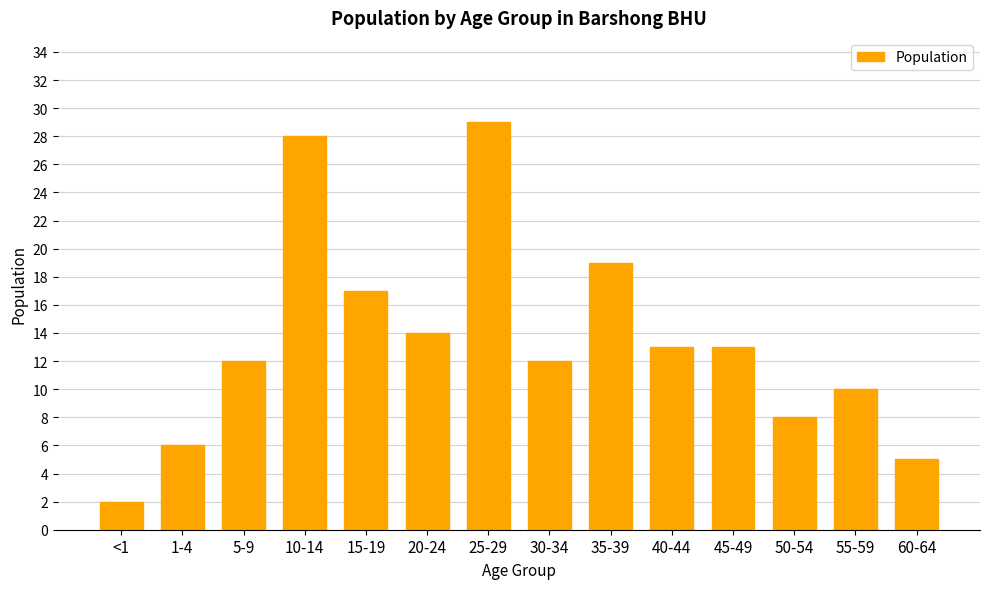

Which label corresponds to the smallest value in the chart?

<1